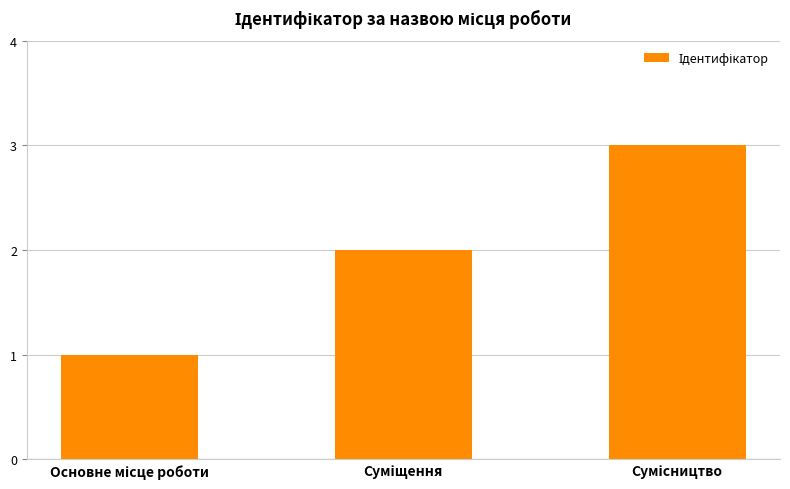

What is the sum of all values?

6